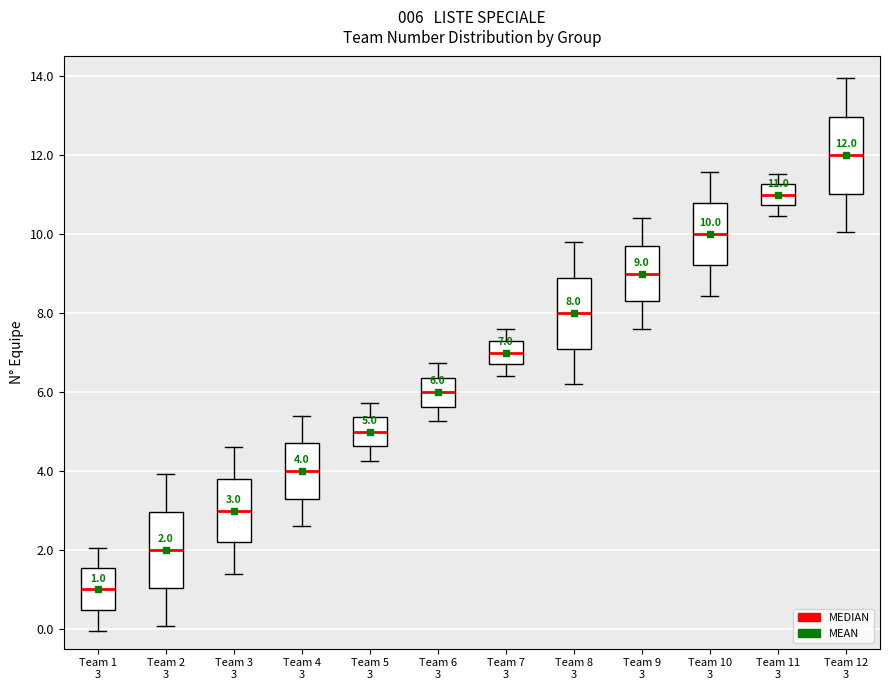

Which box has the highest median line?

Team 12 3